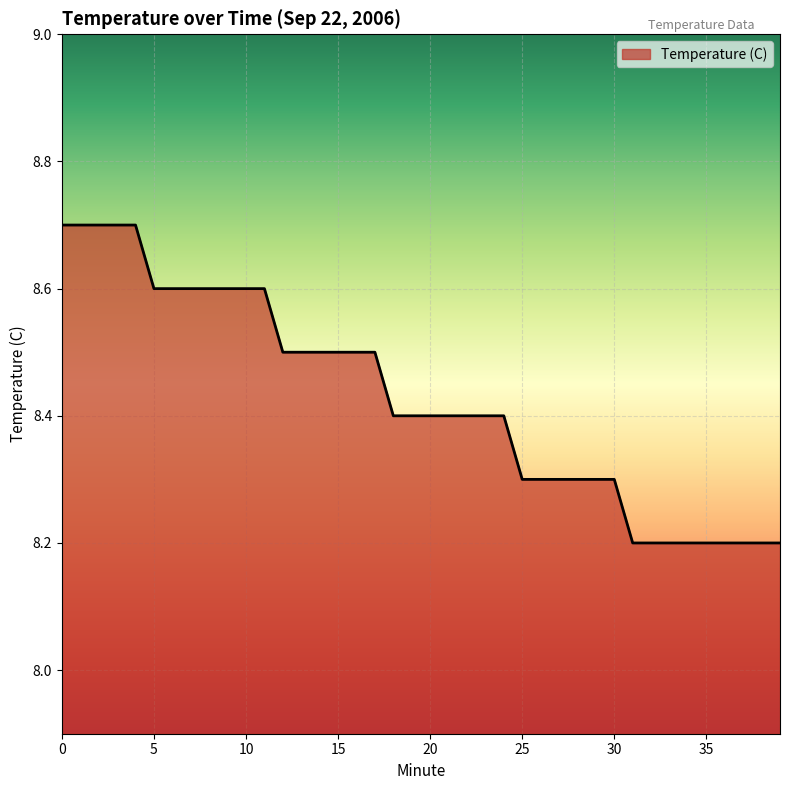

What is the maximum value shown in the chart?

8.7